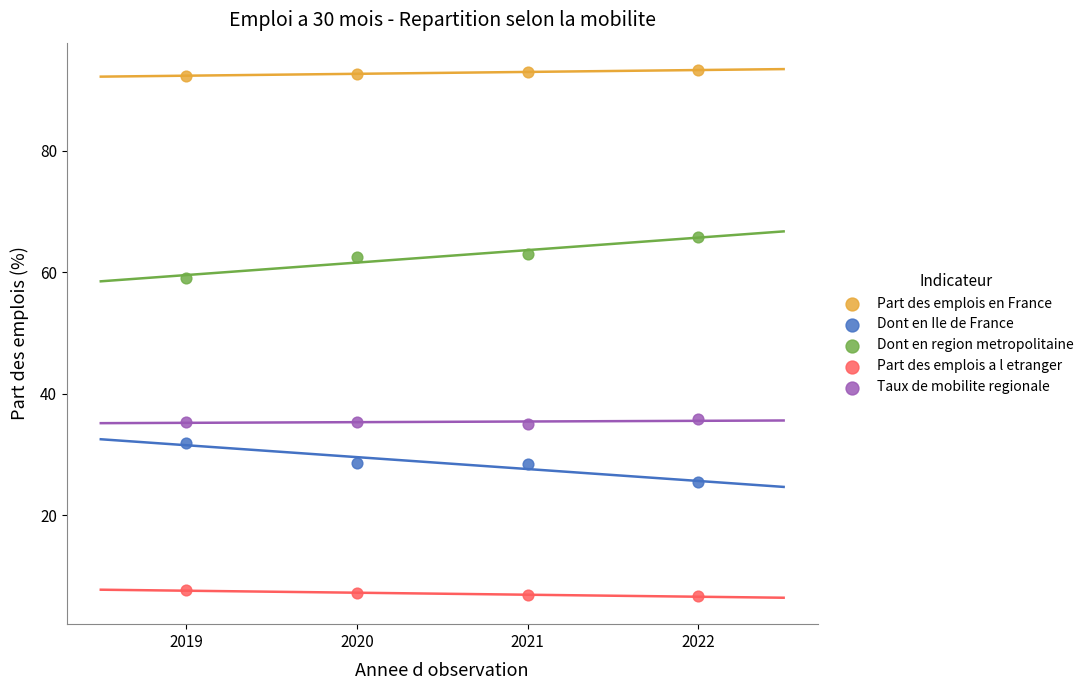

Across all data points, what is the range of X values (max minus min)?

3.0